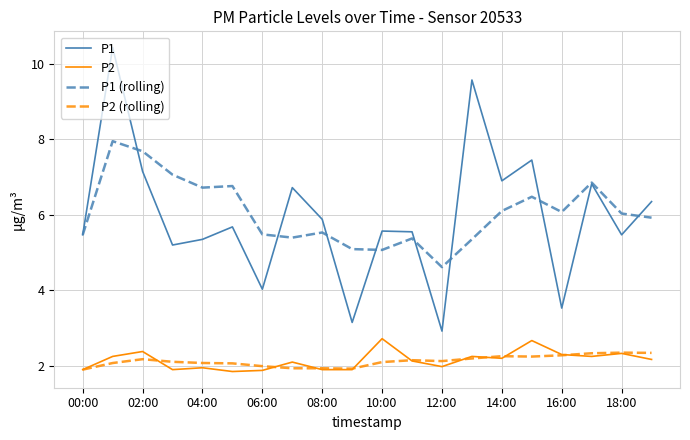

What is the smallest value displayed?

1.9